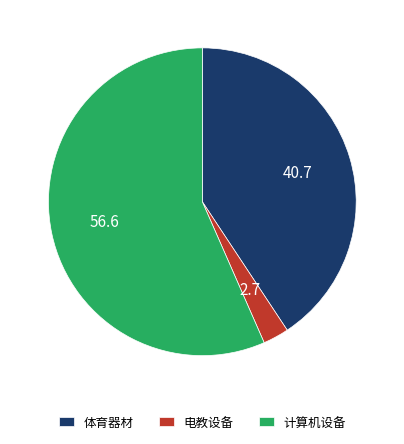

How many slices are in this pie chart?

3